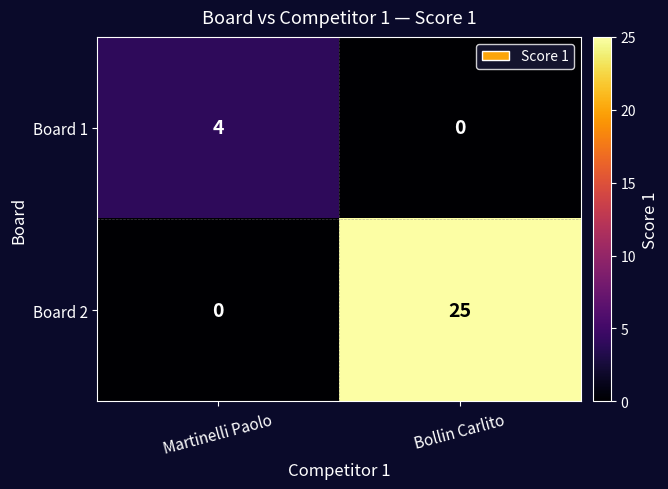

Rank the categories by Board 2 value from highest to lowest.

Bollin Carlito, Martinelli Paolo